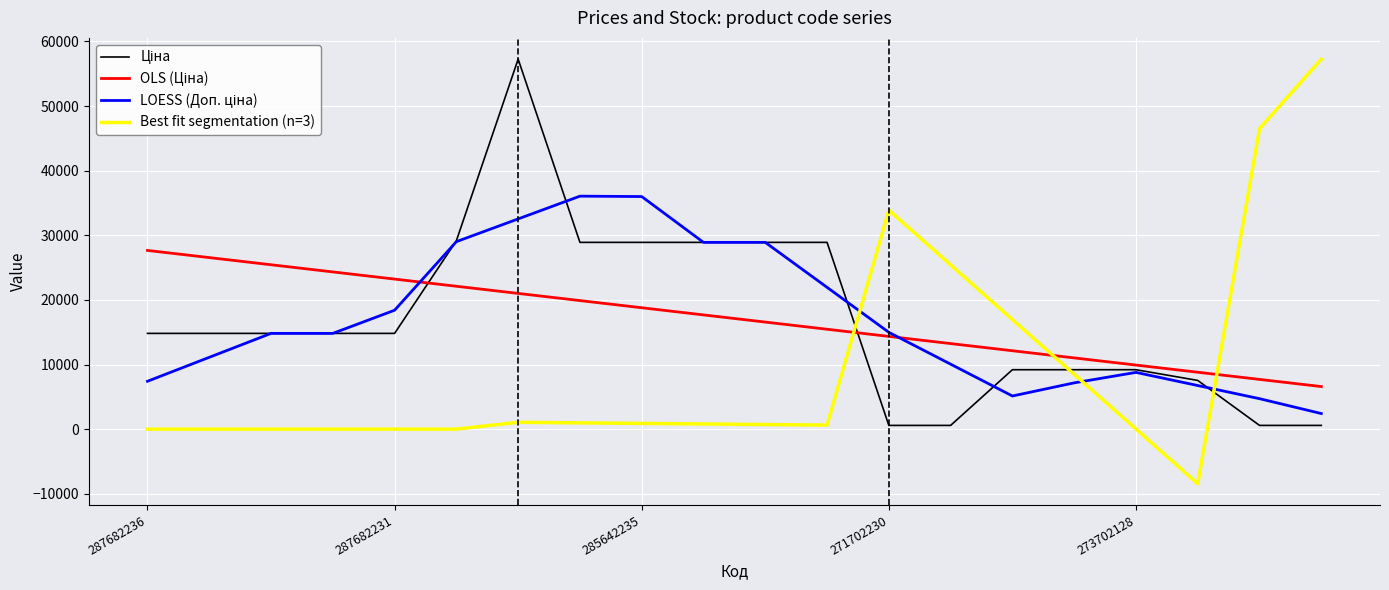

Which series has the largest range (max minus min)?

Best fit segmentation (n=3)